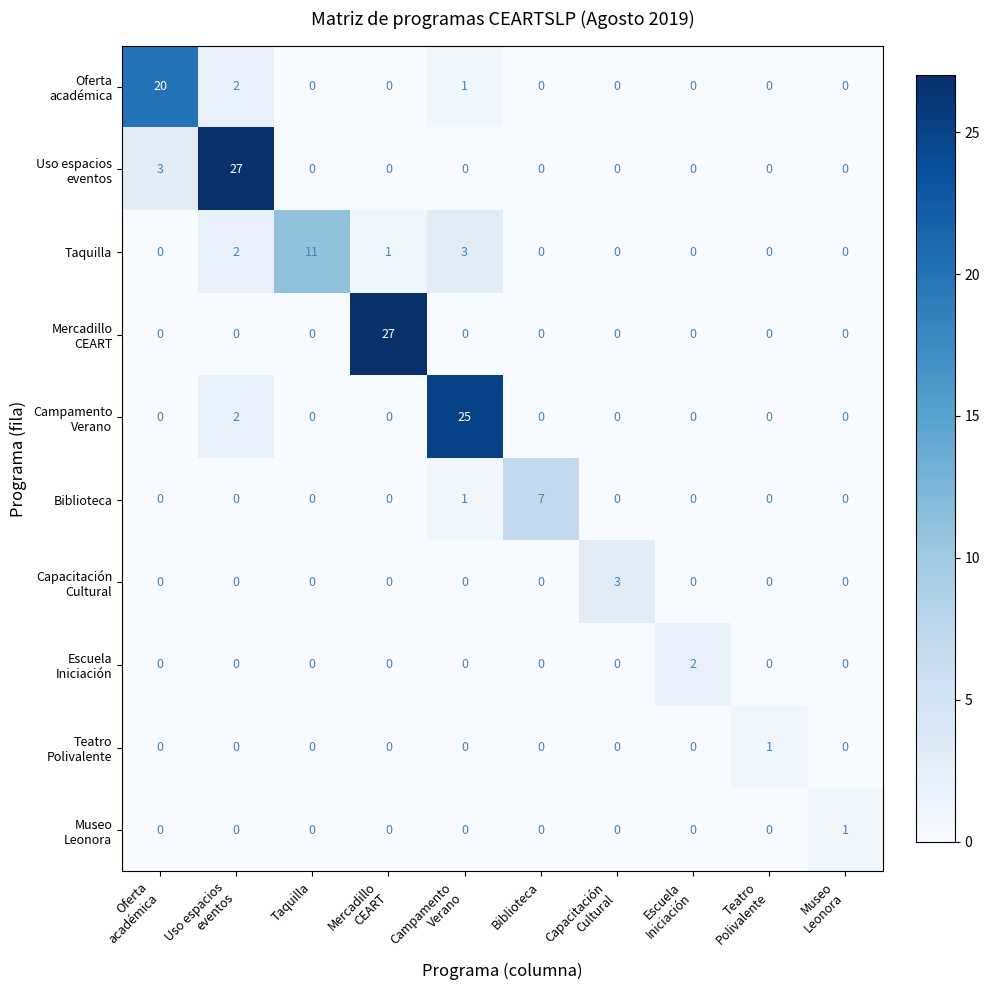

At how many categories does at least one series exceed 14?

4